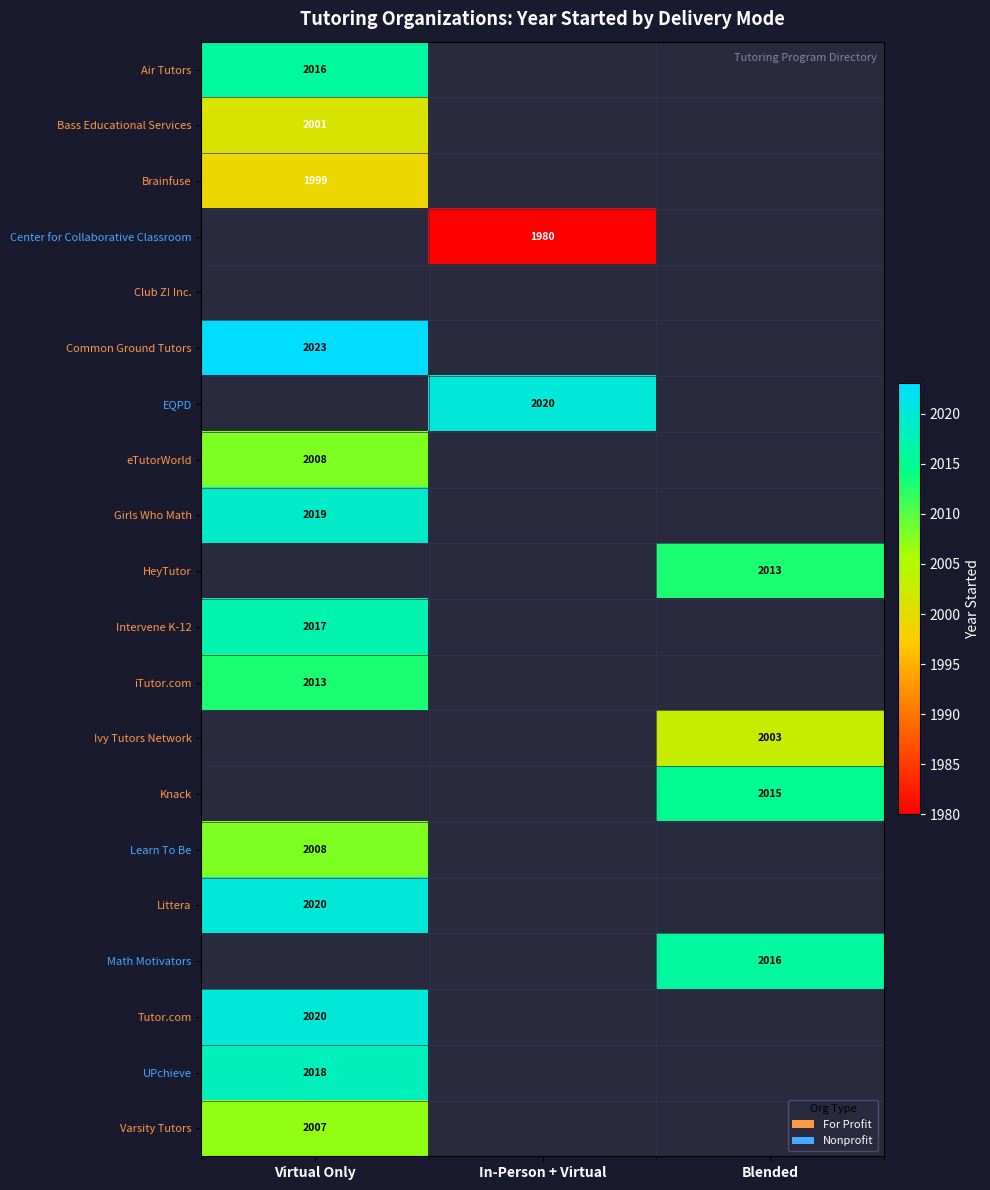

Is it true that Varsity Tutors equals 2007 at Virtual Only?

True